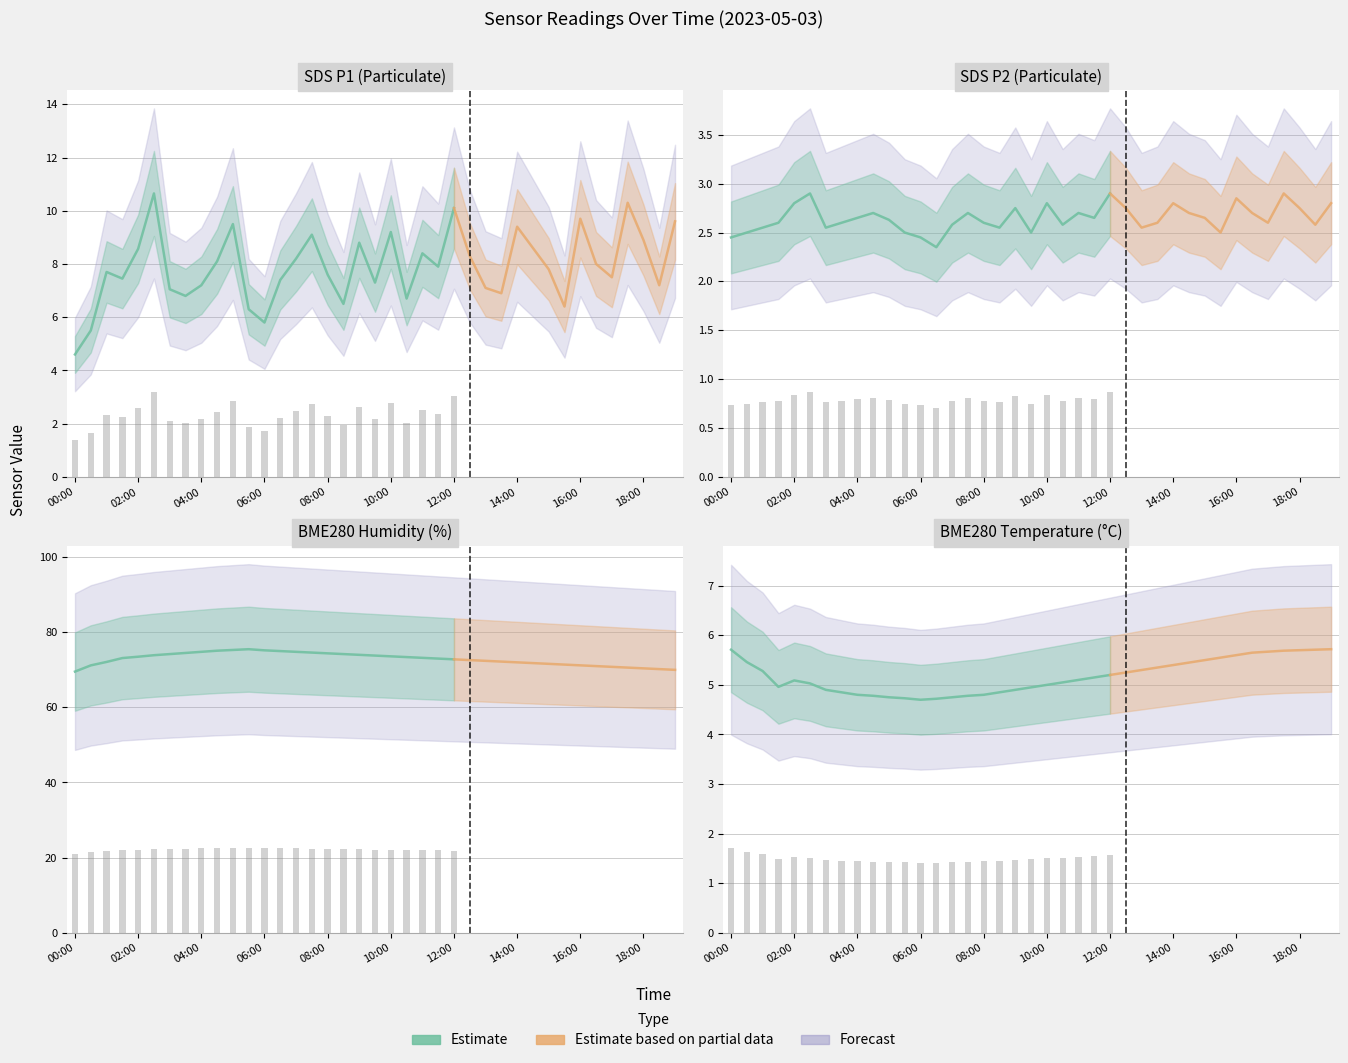

Is the value of BME280_humidity at 04:00 greater than the value of SDS_P2 at 04:00?

Yes